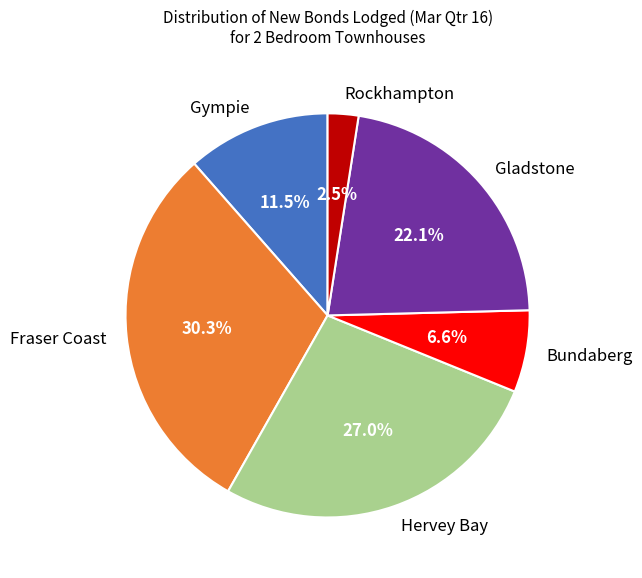

What percentage is NOT represented by Gladstone?

77.9%